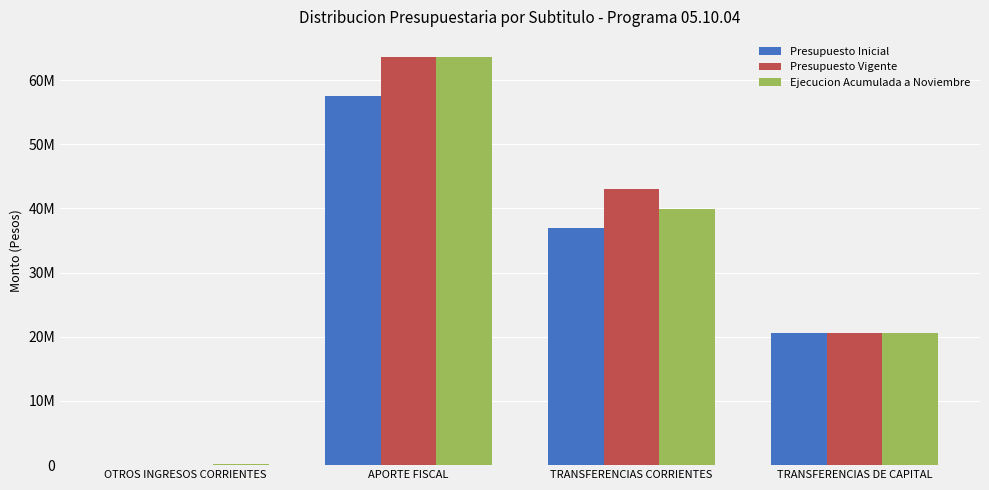

At which label does Ejecucion Acumulada a Noviembre first exceed 39894603?

APORTE FISCAL